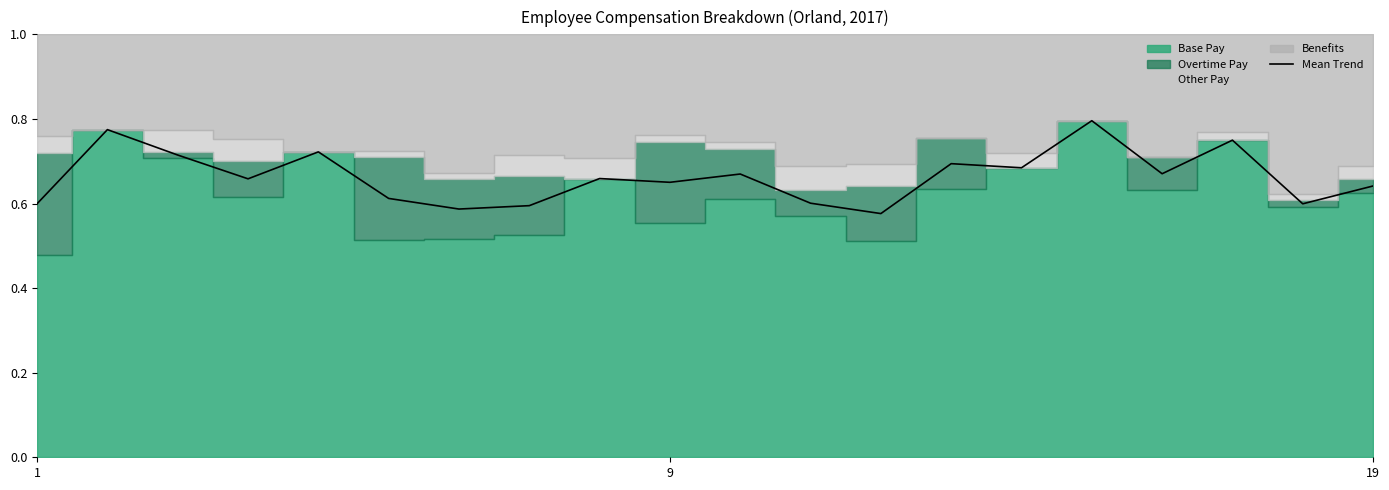

What is the label of the 18th point from the left?

17